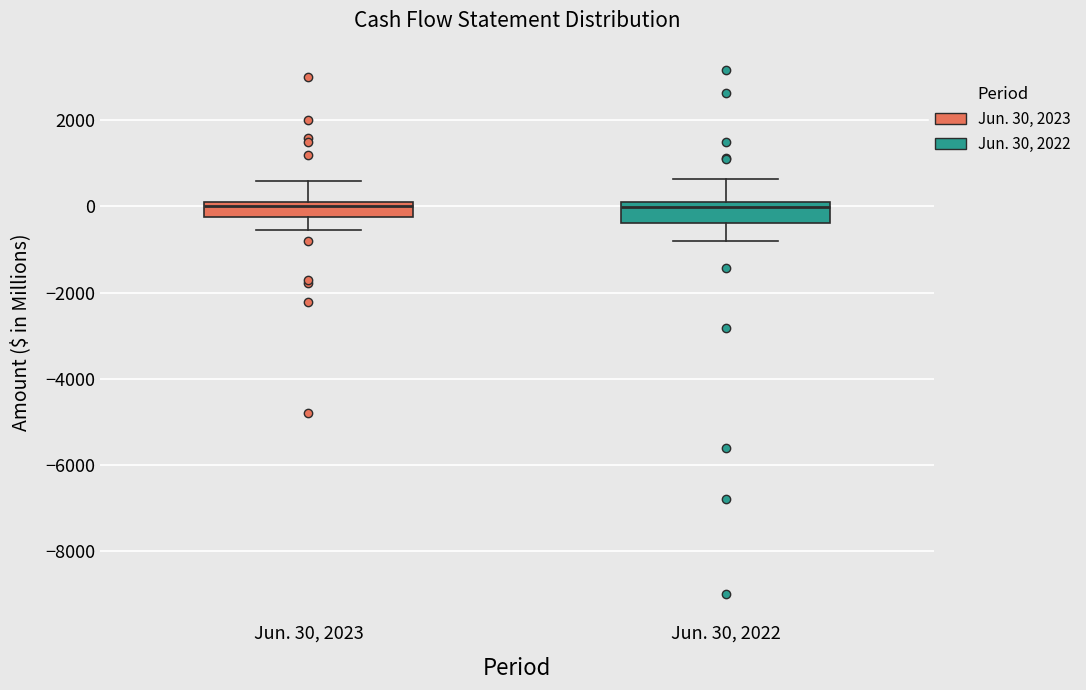

Reading left to right, read every box against the y-axis: the position of its median line, the range the box covers, and the ends of its whiskers. The values are not printed on the chart, so give them approximately, as read against the axis.

Jun. 30, 2023: median 0, box -200 to 200, whiskers -600 to 600
Jun. 30, 2022: median 0, box -400 to 200, whiskers -800 to 600